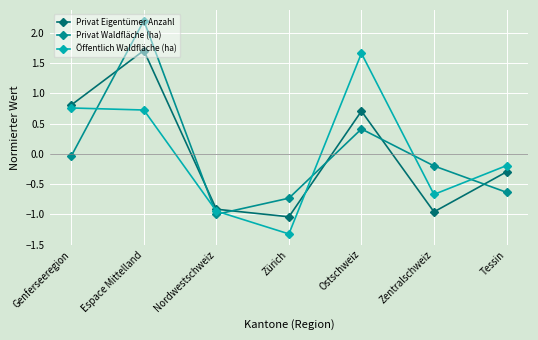

Is it true that Öffentlich Waldfläche (ha) equals -1.5 at Nordwestschweiz?

False